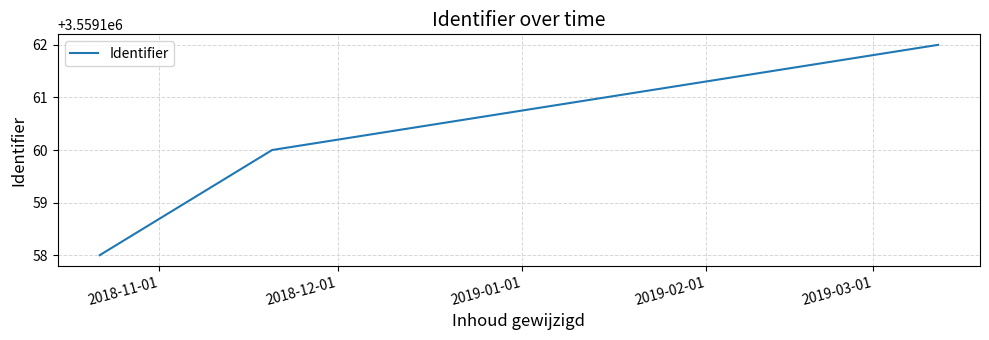

What is the sum of all values?

10677480